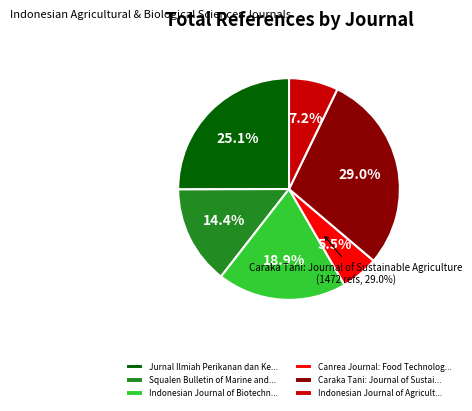

What is the smallest slice in the pie chart?

Canrea Journal: Food Technology